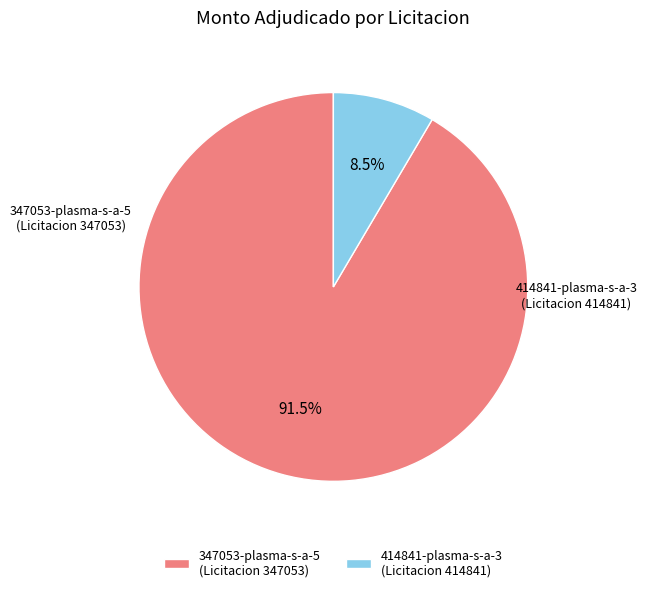

Which category accounts for the majority?

347053-plasma-s-a-5